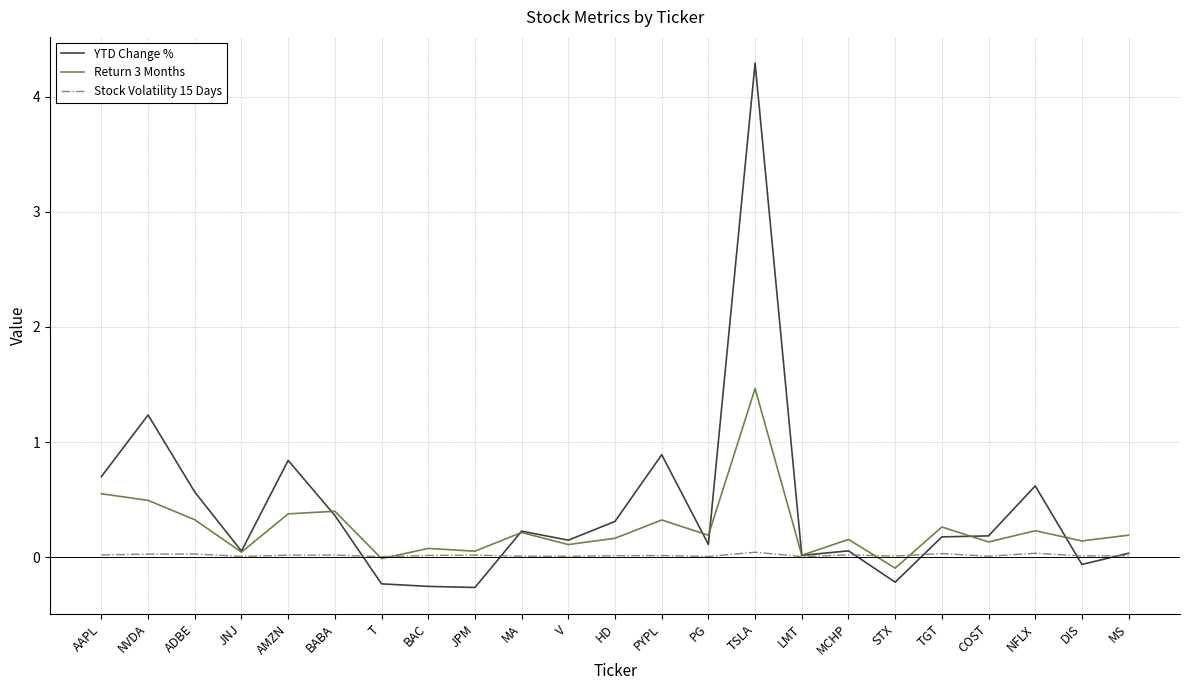

Is the value of YTD Change % at LMT greater than the value of Return 3 Months at AAPL?

No